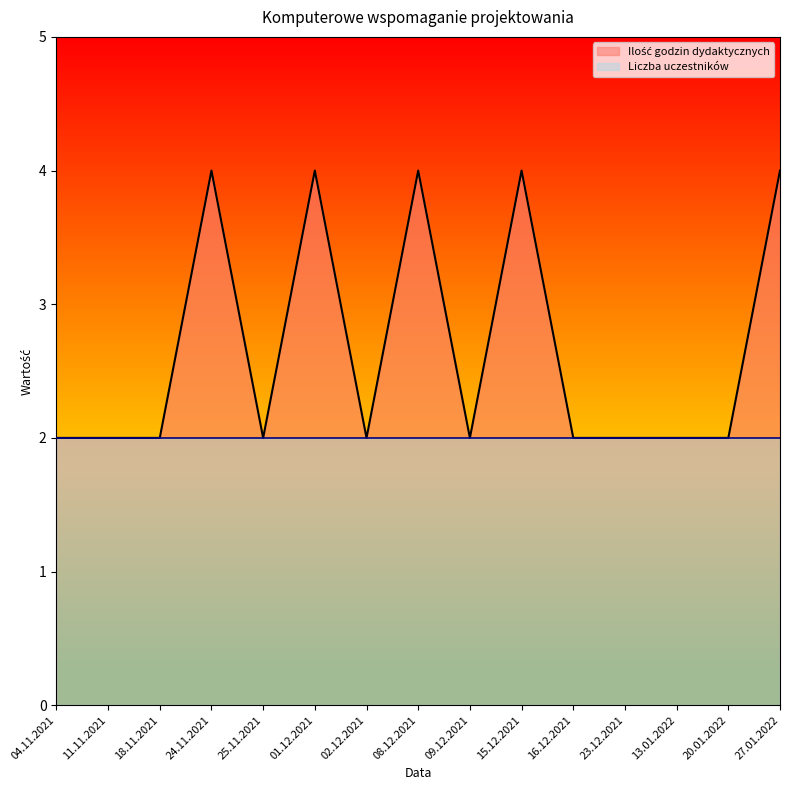

Which label corresponds to the largest value in the chart?

24.11.2021